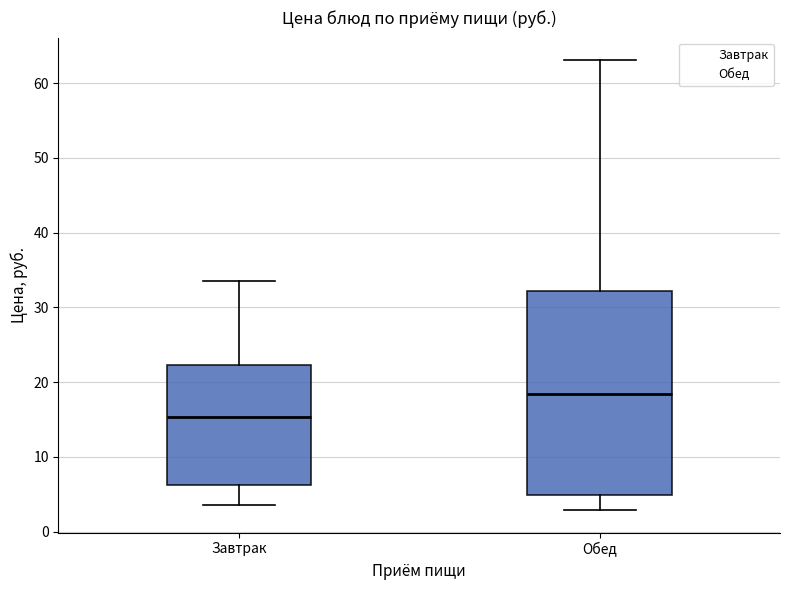

Comparing the boxes themselves (not the whiskers), which one is the tallest?

Обед